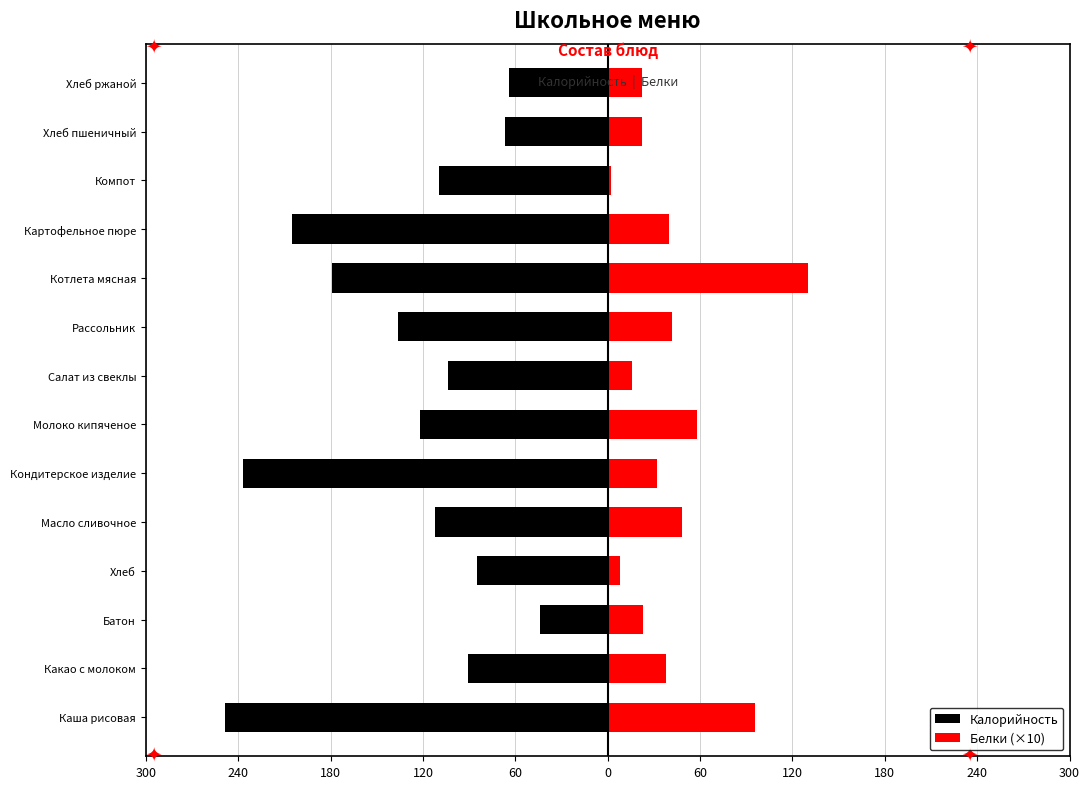

What is the average value of the Белки (×10) series?

41.2